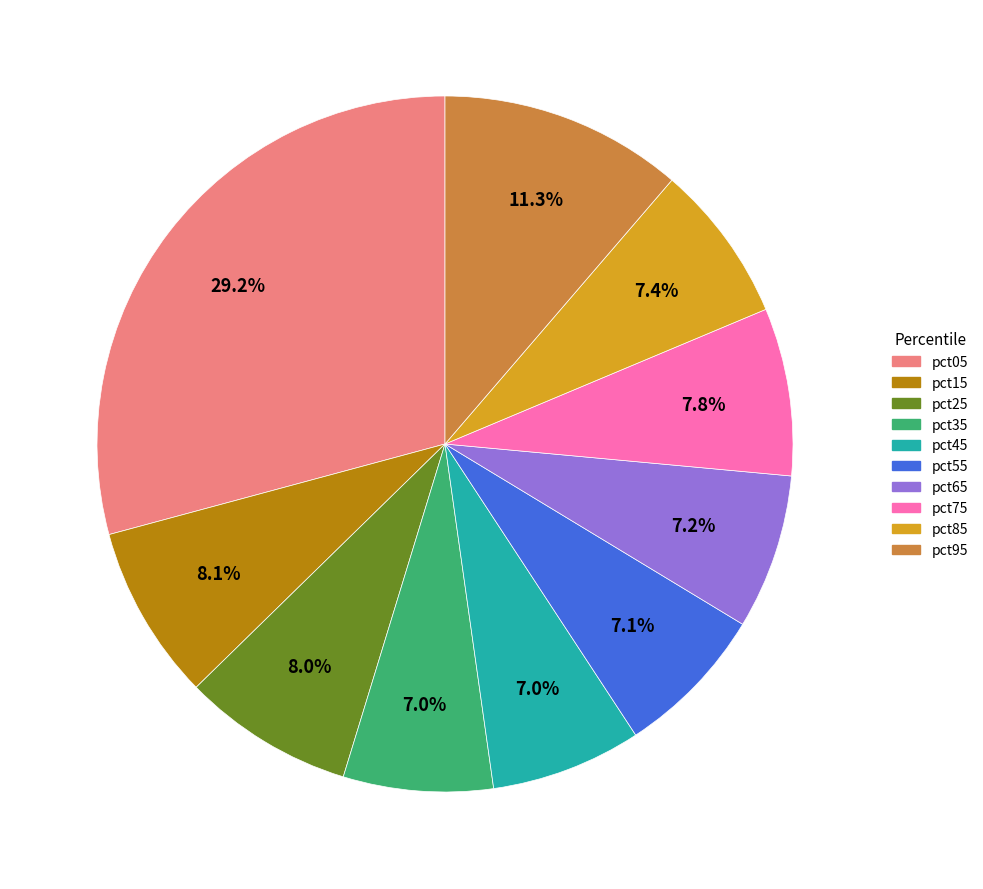

What is the largest slice in the pie chart?

pct05